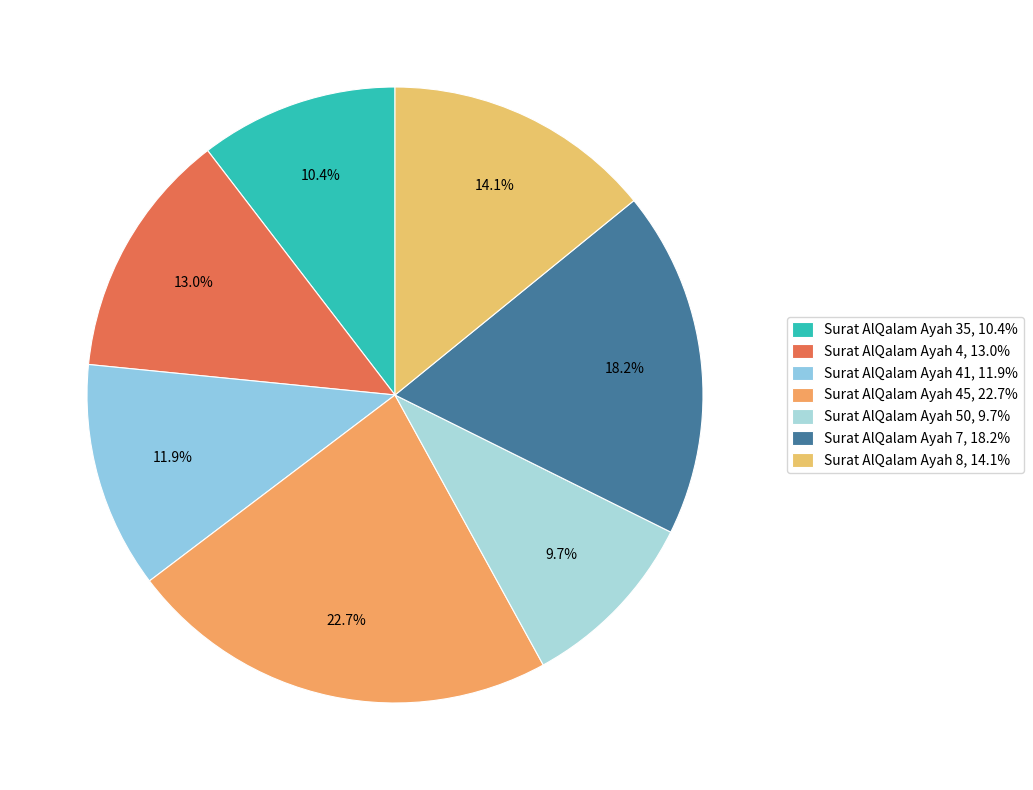

How many segments does this pie chart have?

7